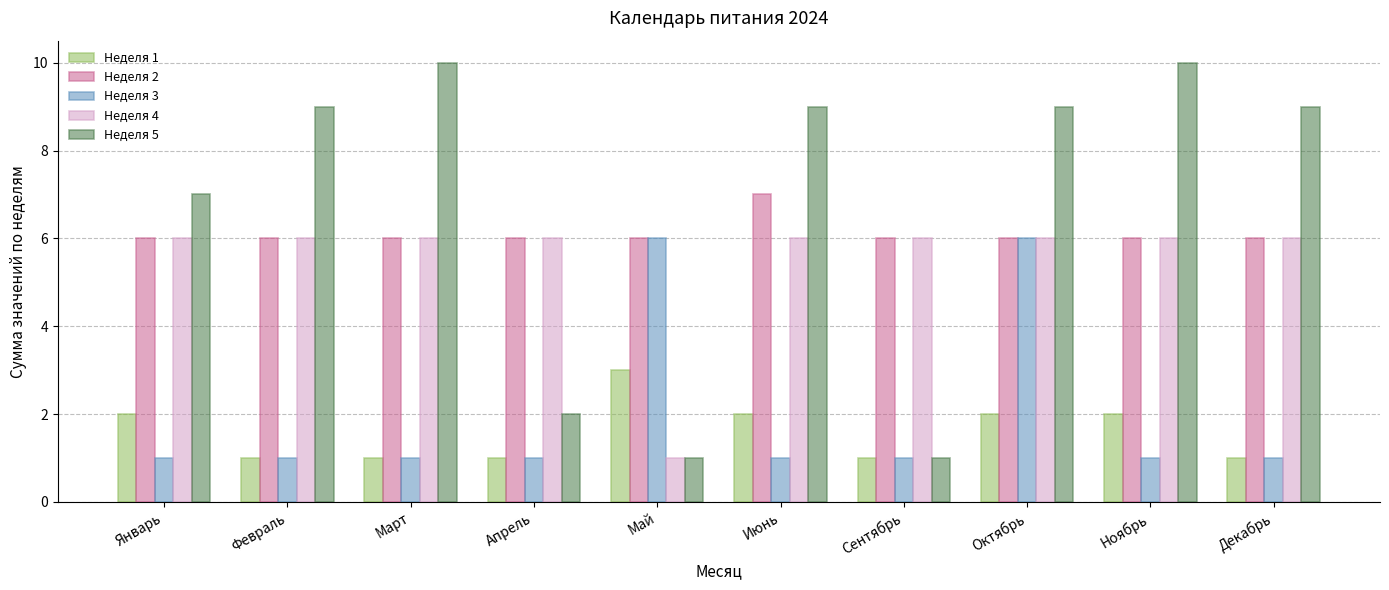

What is the minimum value for Неделя 3?

1